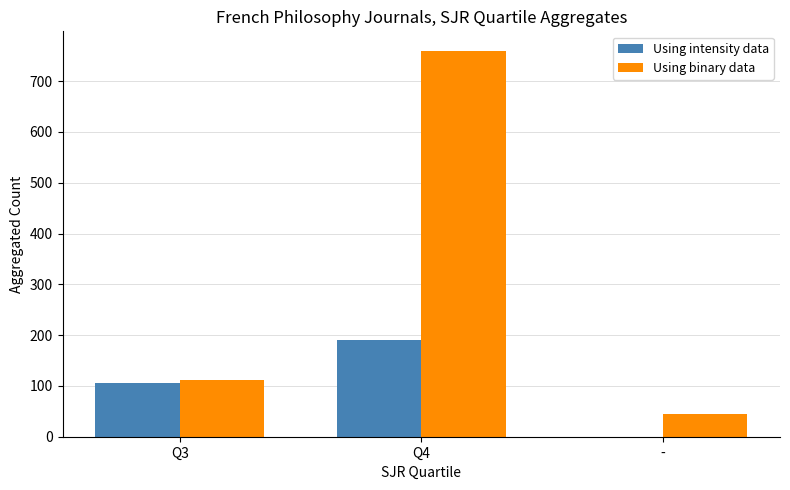

What is the highest value of the Using intensity data series?

190